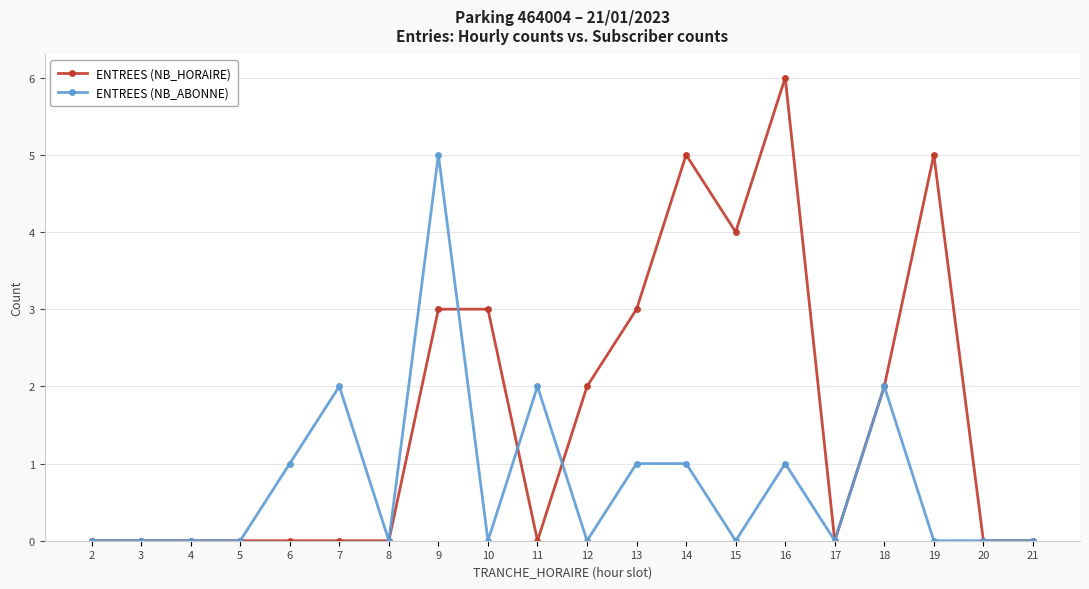

What is the maximum value shown in the chart?

6